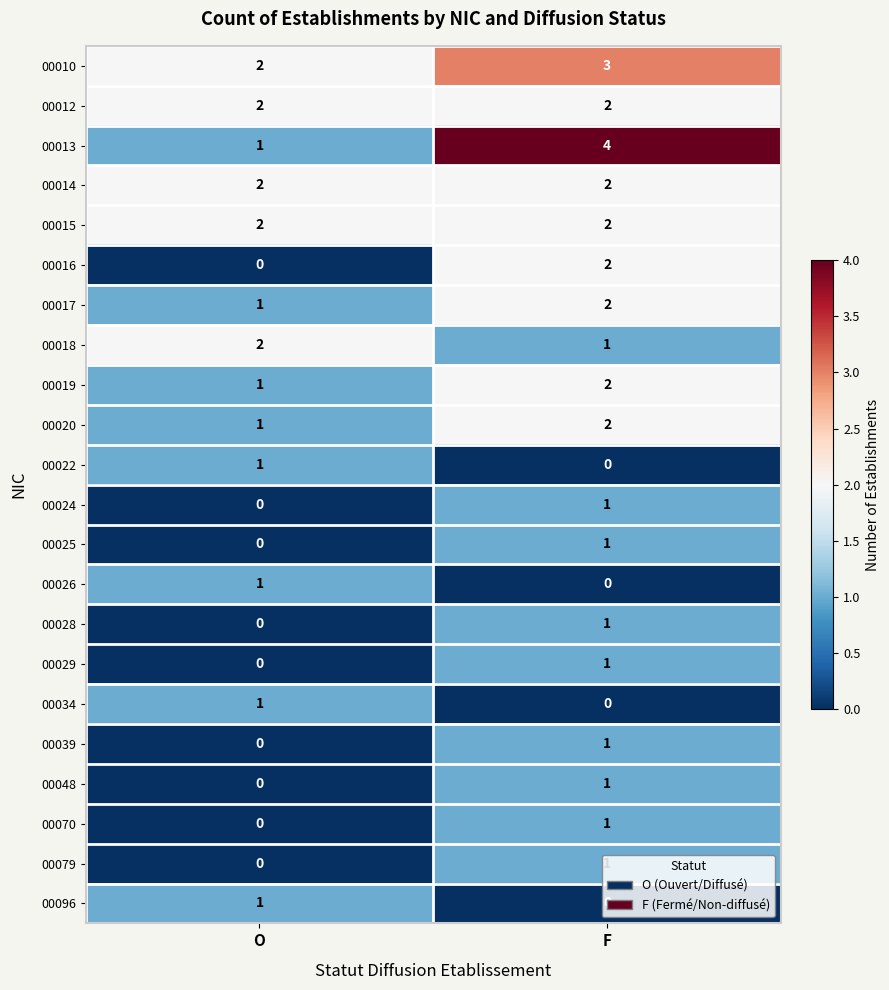

Which label corresponds to the largest value in the chart?

F